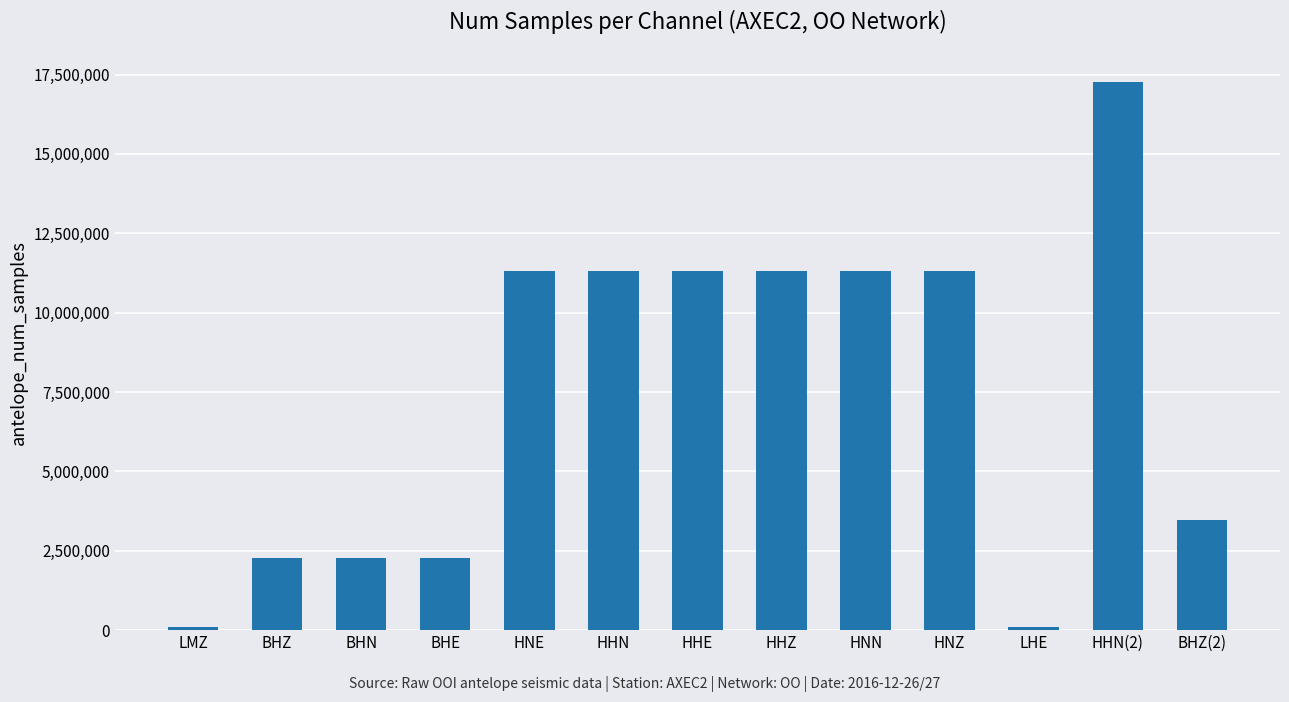

Does the chart contain stacked bars?

No